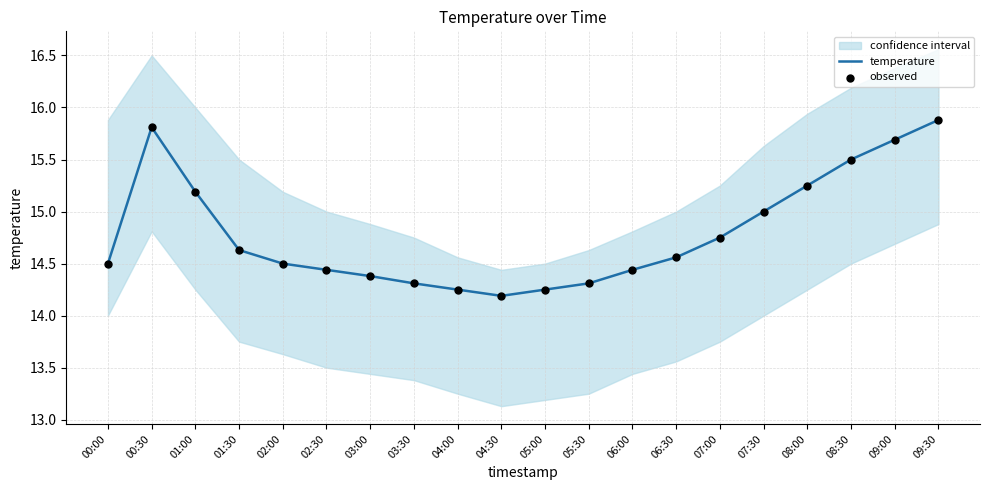

Is the value of temperature at 01:30 greater than the value of observed at 03:00?

Yes